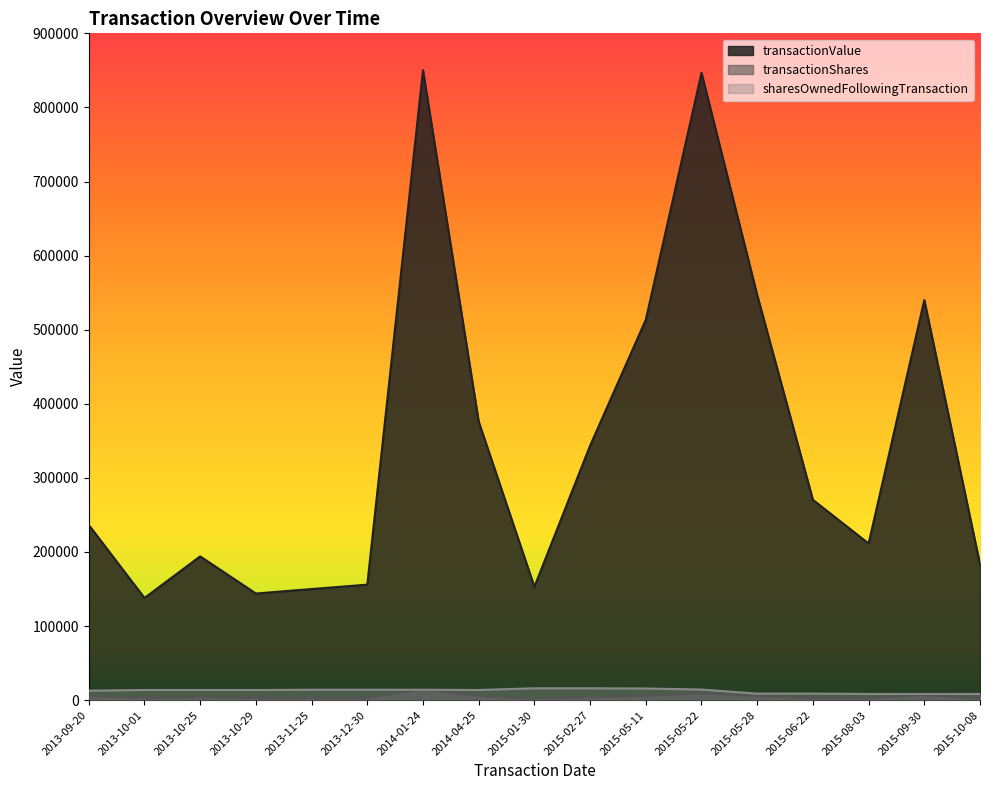

What is the sum of all transactionShares values?

81526